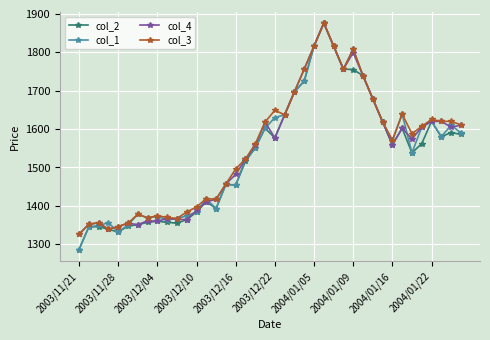

What is the highest value of the col_4 series?

1876